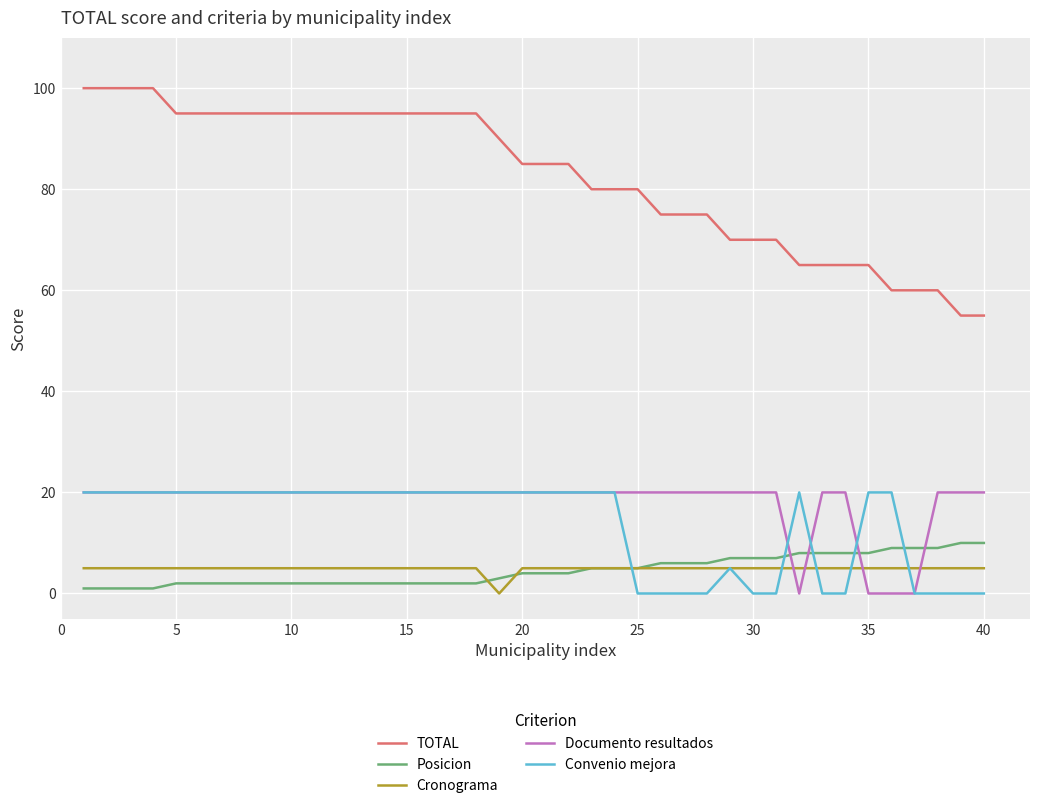

Reading right to left, extract all data points from this chart.

TOTAL: 55	55	60	60	60	65	65	65	65	70	70	70	75	75	75	80	80	80	85	85	85	90	95	95	95	95	95	95	95	95	95	95	95	95	95	95	100	100	100	100
Posicion: 10	10	9	9	9	8	8	8	8	7	7	7	6	6	6	5	5	5	4	4	4	3	2	2	2	2	2	2	2	2	2	2	2	2	2	2	1	1	1	1
Cronograma: 5	5	5	5	5	5	5	5	5	5	5	5	5	5	5	5	5	5	5	5	5	0	5	5	5	5	5	5	5	5	5	5	5	5	5	5	5	5	5	5
Documento resultados: 20	20	20	0	0	0	20	20	0	20	20	20	20	20	20	20	20	20	20	20	20	20	20	20	20	20	20	20	20	20	20	20	20	20	20	20	20	20	20	20
Convenio mejora: 0	0	0	0	20	20	0	0	20	0	0	5	0	0	0	0	20	20	20	20	20	20	20	20	20	20	20	20	20	20	20	20	20	20	20	20	20	20	20	20